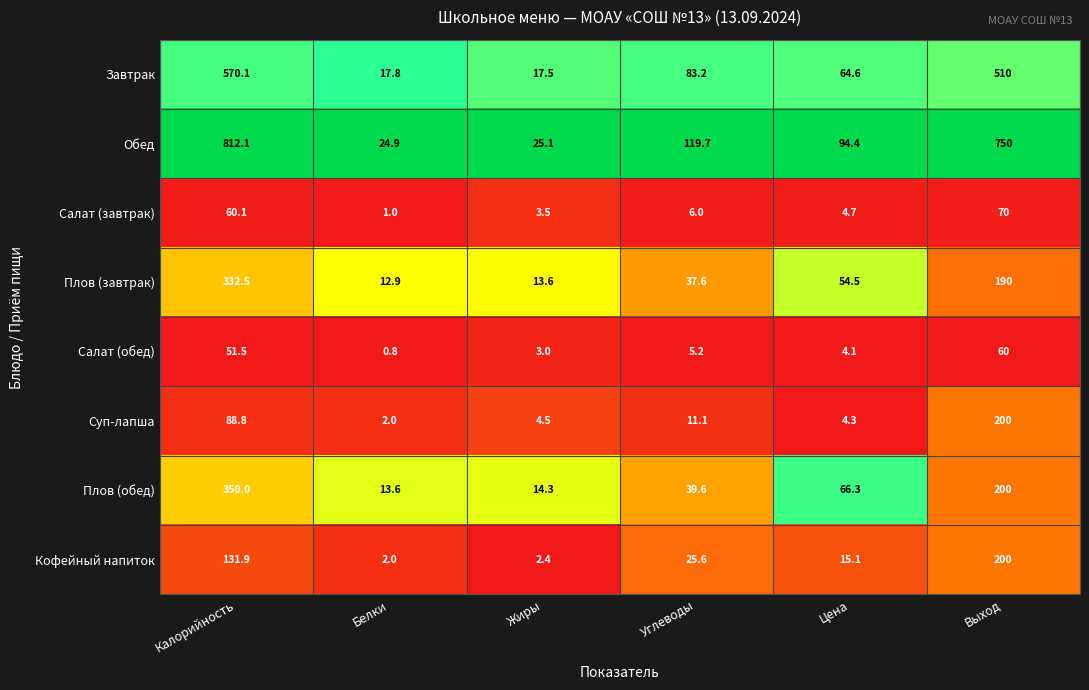

What is the difference between the Суп-лапша values at Цена and Углеводы?

6.8